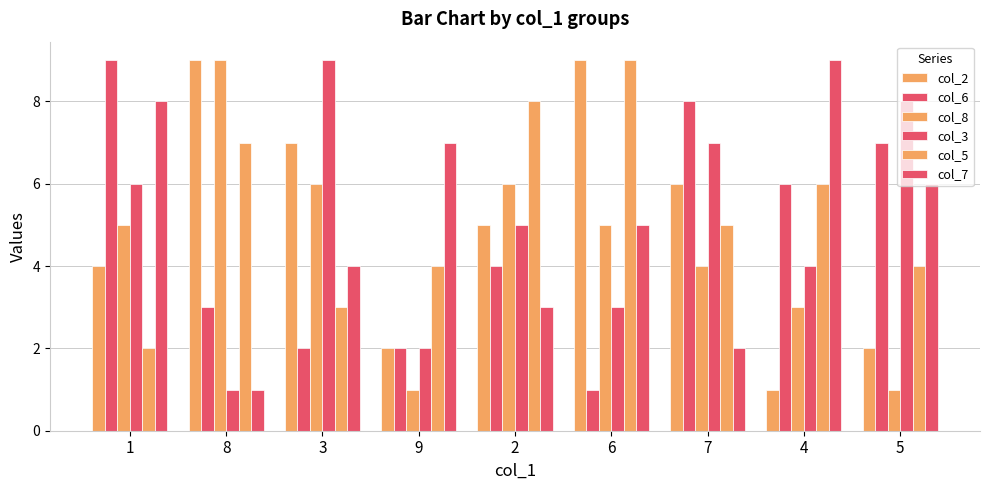

What is the sum of the col_8 values at 3 and 5?

7